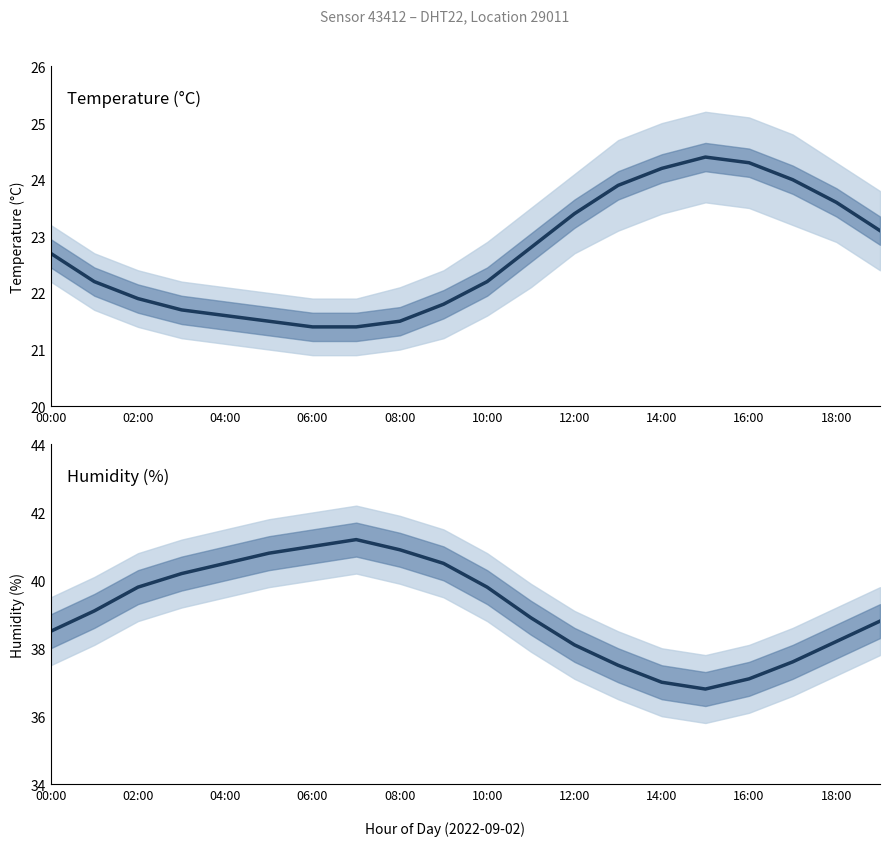

At 15, list the series in order from largest to smallest.

humidity, temperature